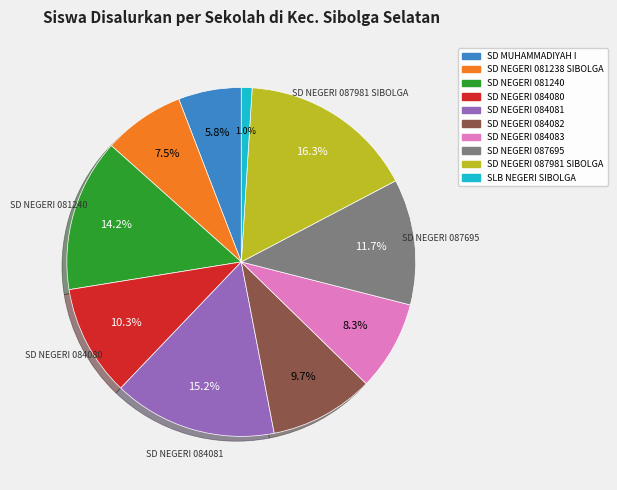

Is it true that SD NEGERI 081240 is 26% of the pie?

False